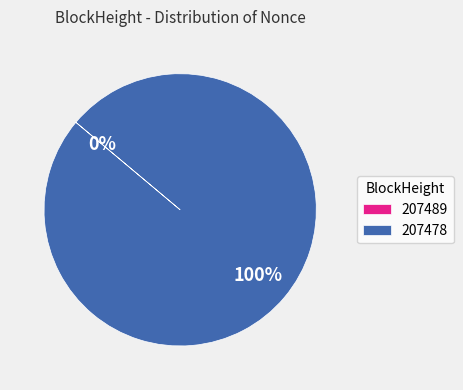

How many segments does this pie chart have?

2